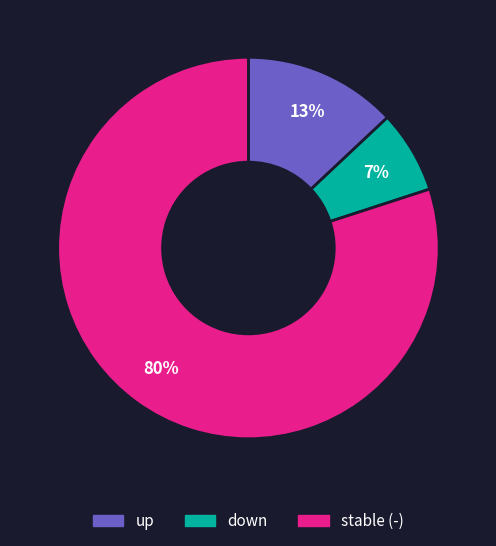

What is the smallest slice in the pie chart?

down